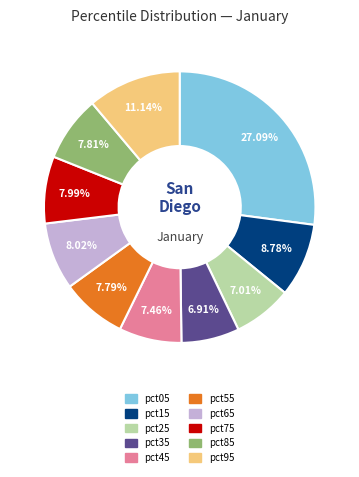

Do pct05 and pct65 together represent more than half of the pie?

No